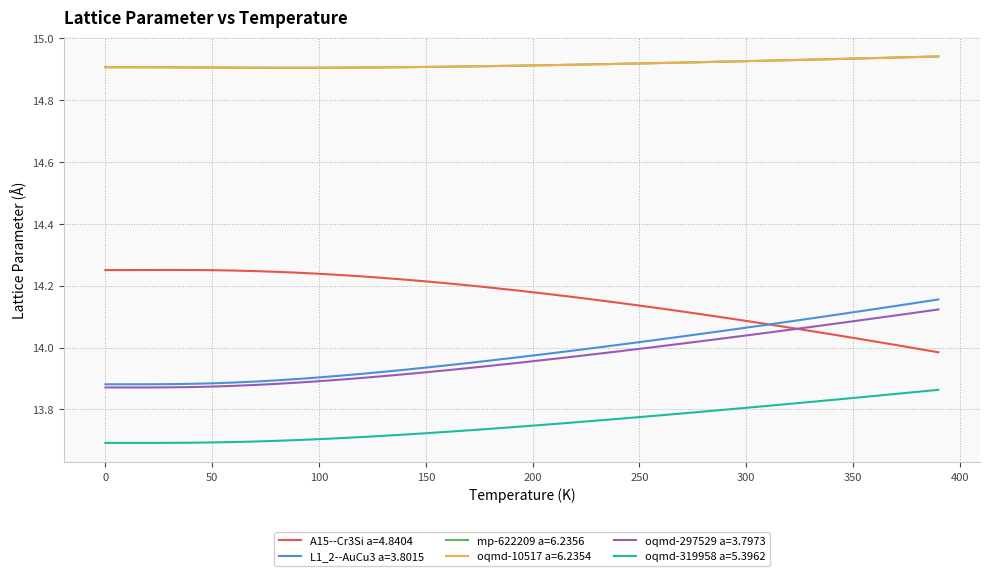

True or false: A15--Cr3Si a=4.8404 and oqmd-319958 a=5.3962 cross at least once.

False